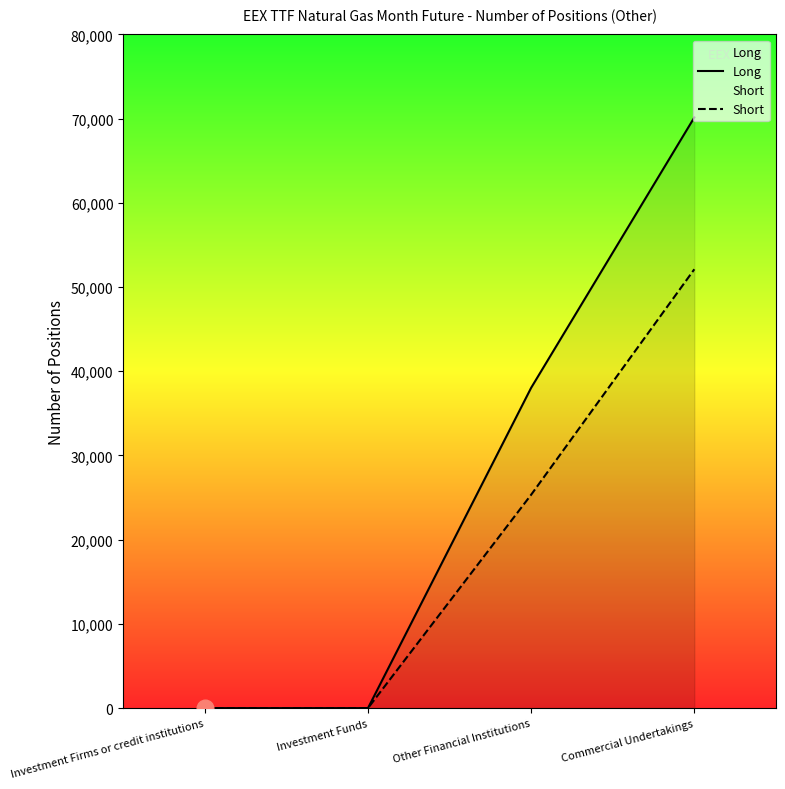

Reading left to right, what are all the values shown in this chart?

Long: 0	0	38041	70146
Short: 0	0	25342	52117